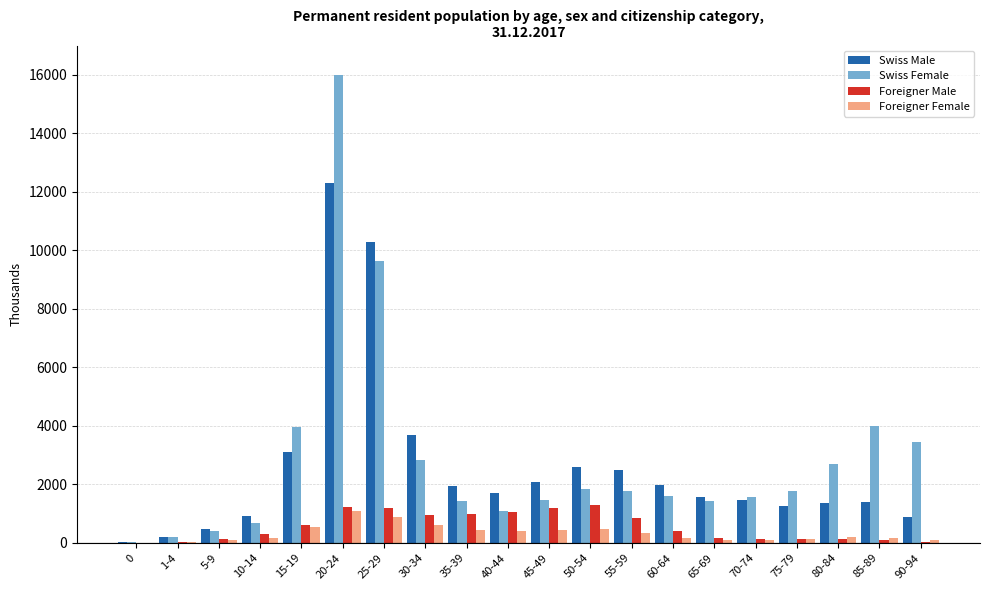

What is the sum of all Swiss Male values?

51771